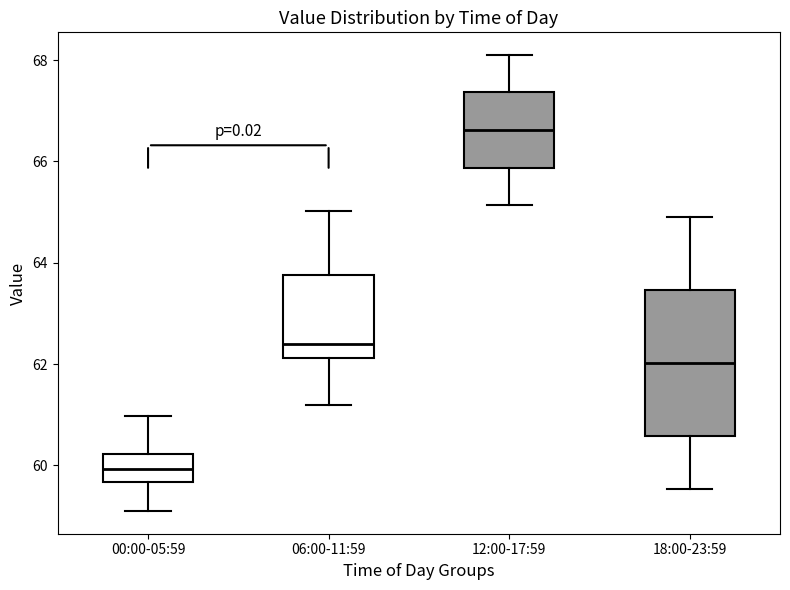

Where does the lower whisker of the box for 06:00-11:59 end on the y-axis? The values are not printed on the chart, so give them approximately, as read against the axis.

61.2